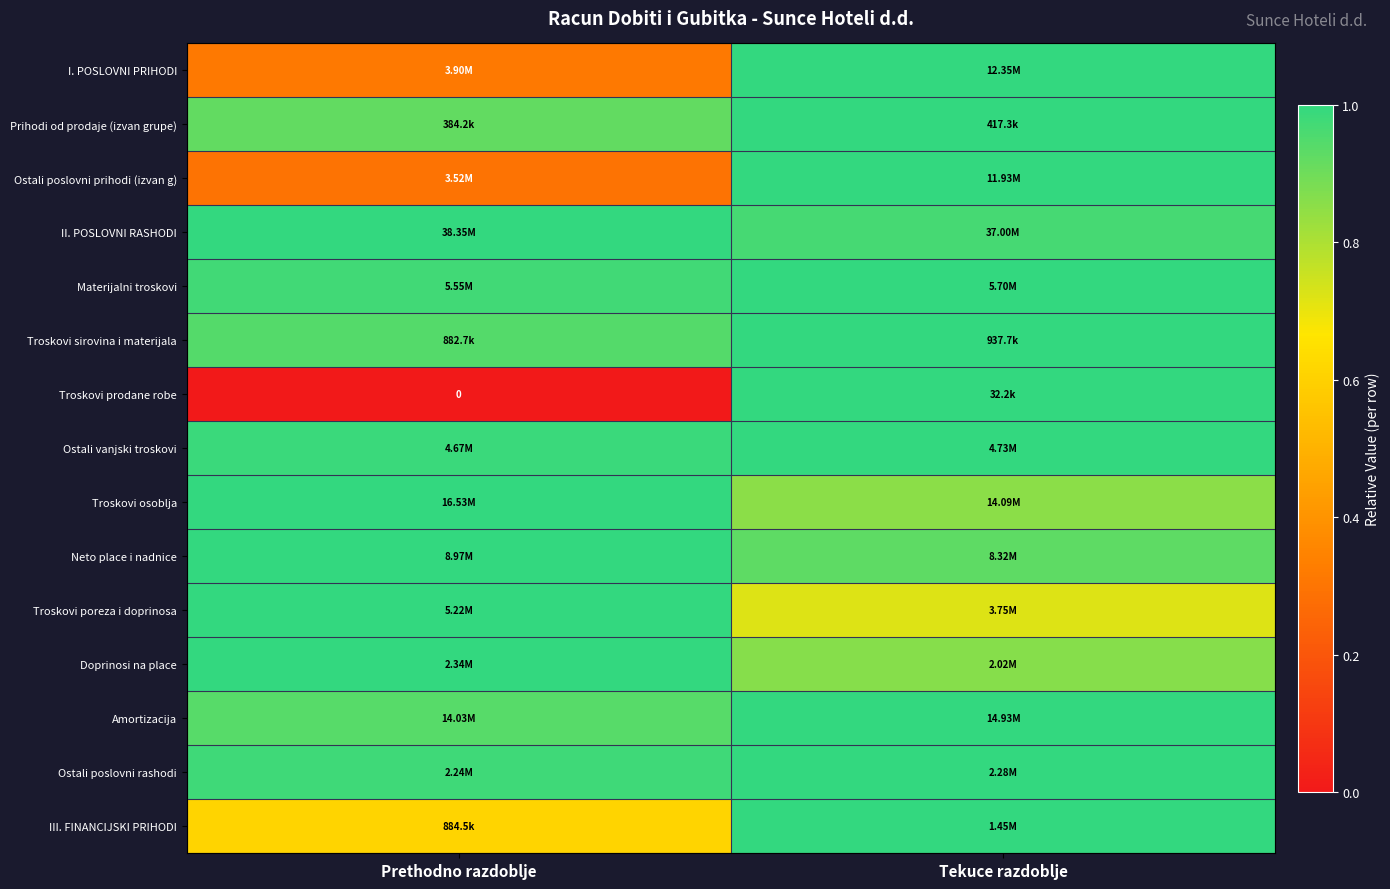

Between Prethodno razdoblje and Tekuce razdoblje, which series saw the biggest shift?

Troskovi prodane robe